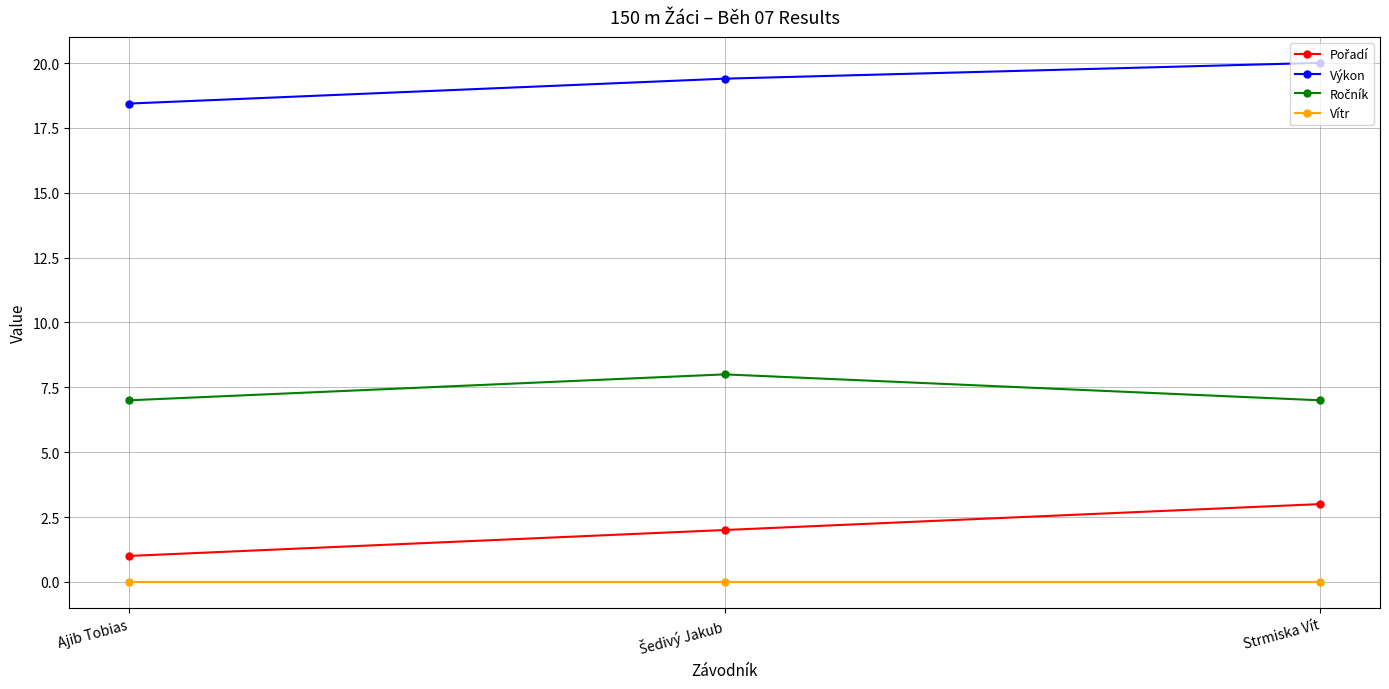

What is the spread (max minus min) of values at Strmiska Vít?

20.0